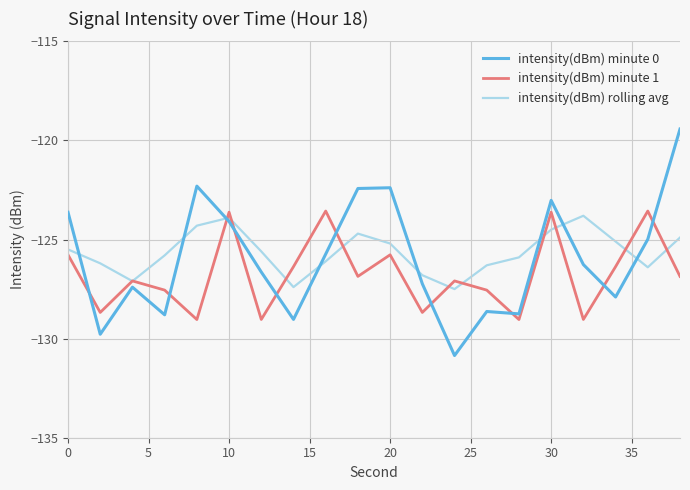

Which series has the largest range (max minus min)?

intensity(dBm) minute 0